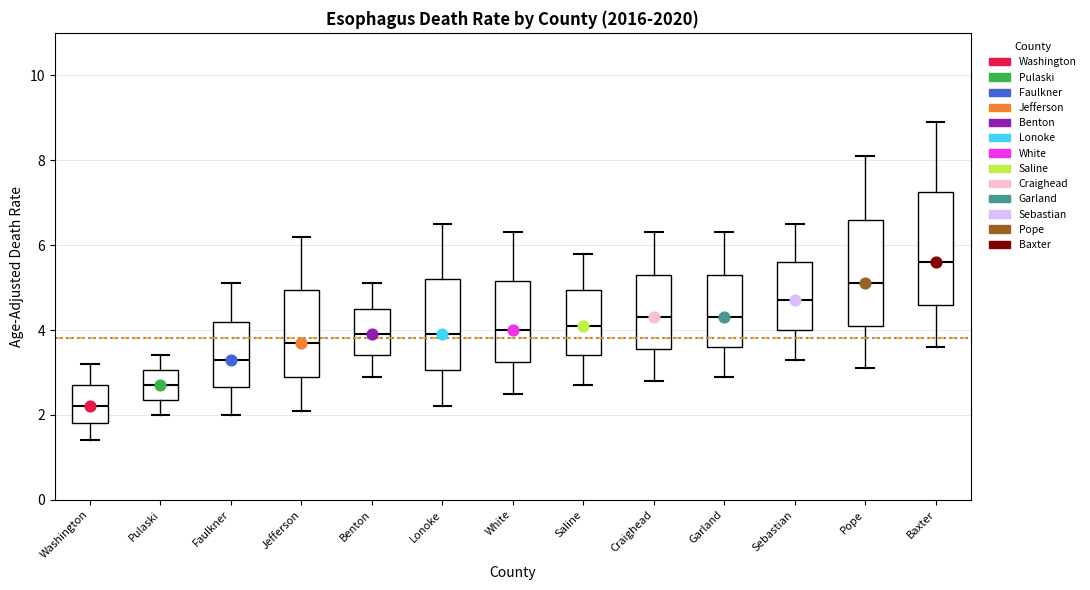

Reading left to right, transcribe this box plot: for each box, give where its median line is, the range the box spans, and where its two whiskers end, as read against the y-axis. The values are not printed on the chart, so give them approximately, as read against the axis.

Washington: median 2.2, box 1.8 to 2.8, whiskers 1.4 to 3.2
Pulaski: median 2.8, box 2.4 to 3.0, whiskers 2.0 to 3.4
Faulkner: median 3.4, box 2.6 to 4.2, whiskers 2.0 to 5.2
Jefferson: median 3.8, box 3.0 to 5.0, whiskers 2.2 to 6.2
Benton: median 4.0, box 3.4 to 4.6, whiskers 3.0 to 5.2
Lonoke: median 4.0, box 3.0 to 5.2, whiskers 2.2 to 6.6
White: median 4.0, box 3.2 to 5.2, whiskers 2.6 to 6.4
Saline: median 4.2, box 3.4 to 5.0, whiskers 2.8 to 5.8
Craighead: median 4.4, box 3.6 to 5.4, whiskers 2.8 to 6.4
Garland: median 4.4, box 3.6 to 5.4, whiskers 3.0 to 6.4
Sebastian: median 4.8, box 4.0 to 5.6, whiskers 3.4 to 6.6
Pope: median 5.2, box 4.2 to 6.6, whiskers 3.2 to 8.2
Baxter: median 5.6, box 4.6 to 7.2, whiskers 3.6 to 9.0